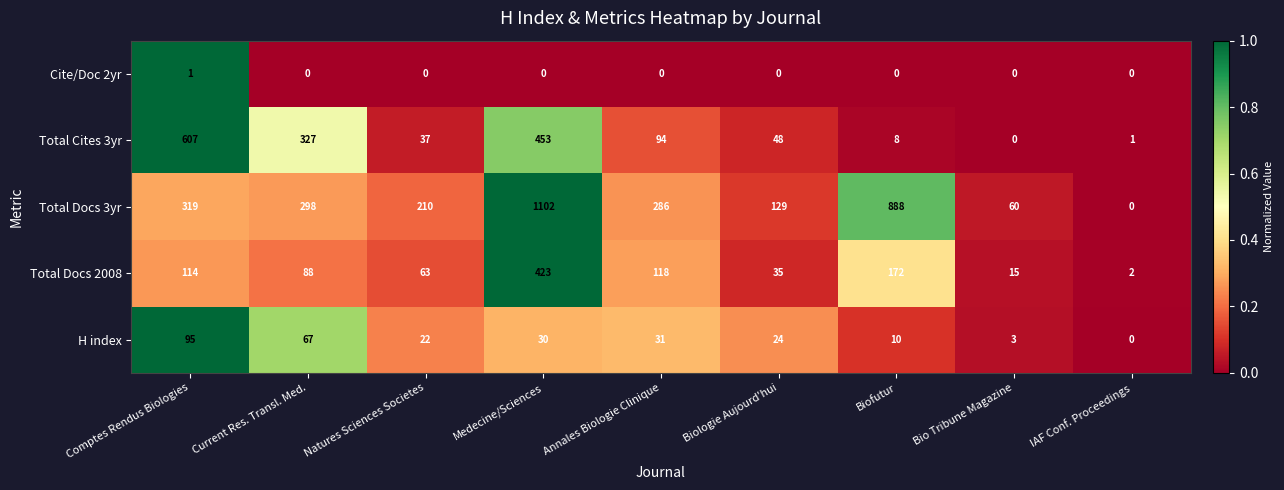

Rank the series at Biologie Aujourd'hui from highest to lowest value.

Total Docs 3yr, Total Cites 3yr, Total Docs 2008, H index, Cite/Doc 2yr